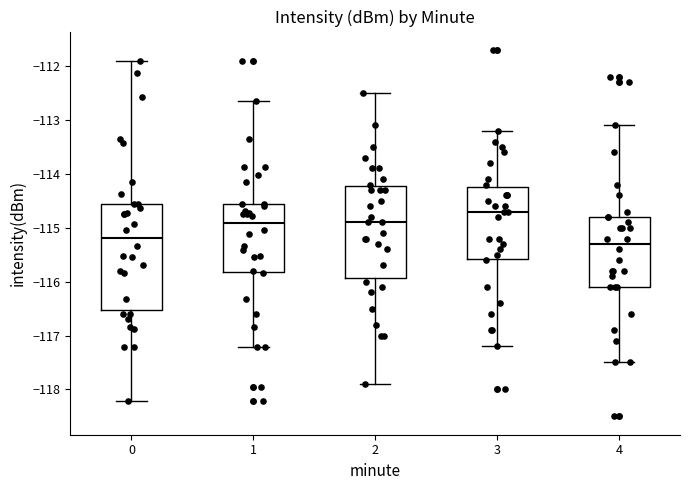

Which box is the tallest, from its lower edge to its upper edge?

0